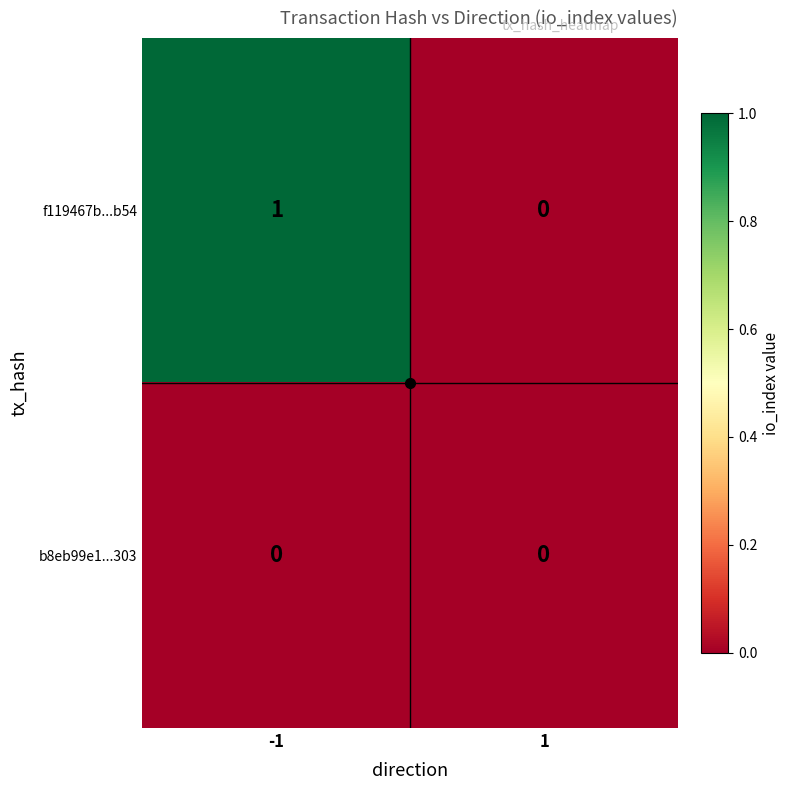

The f119467b...b54 series shows 1 at -1. True or false?

True